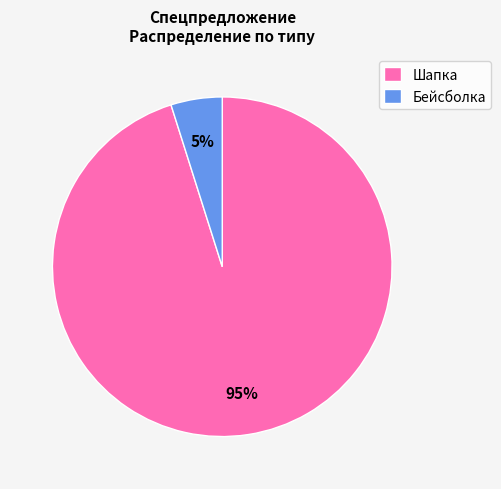

Which has a higher value, Шапка or Бейсболка?

Шапка